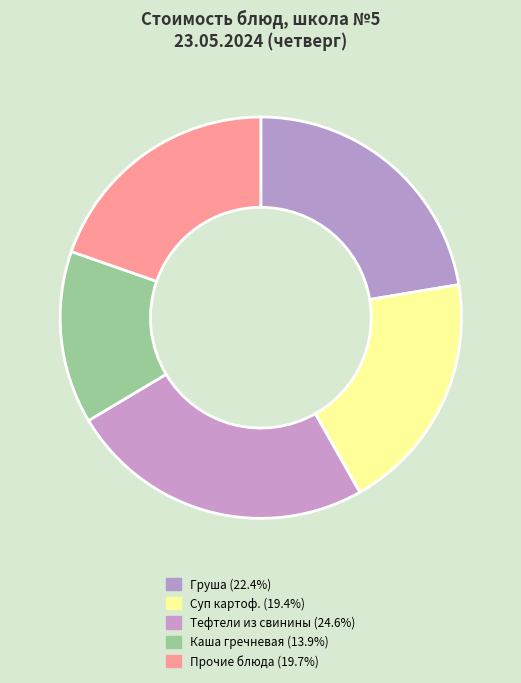

How many slices are in this pie chart?

5